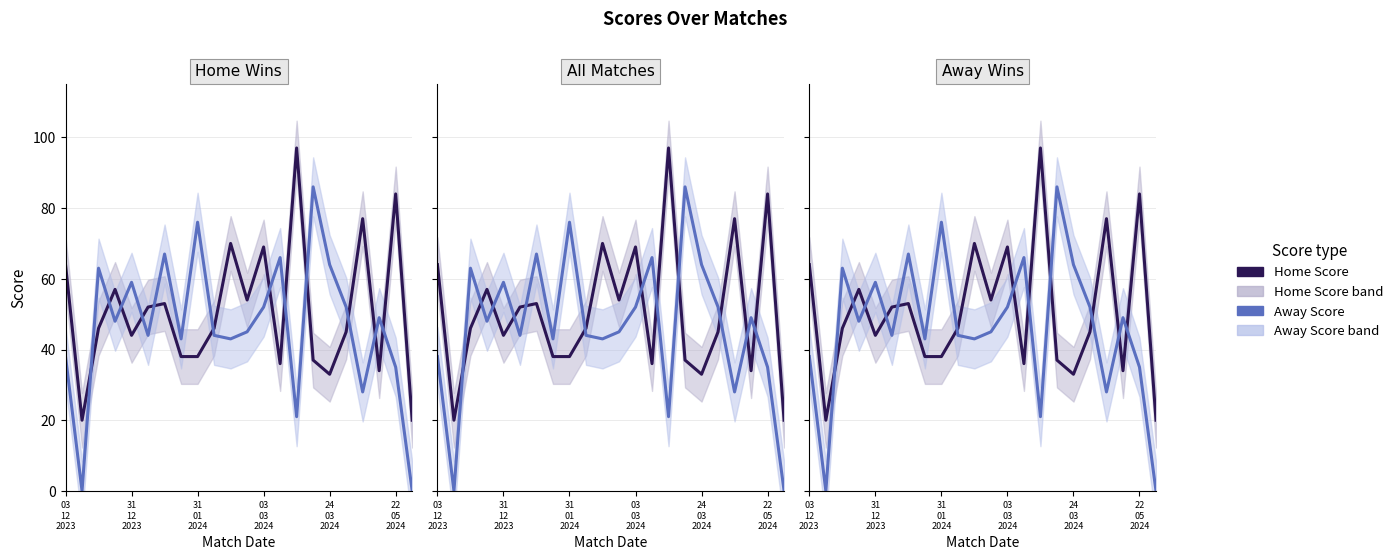

At which category is the sum across all series the highest?

15